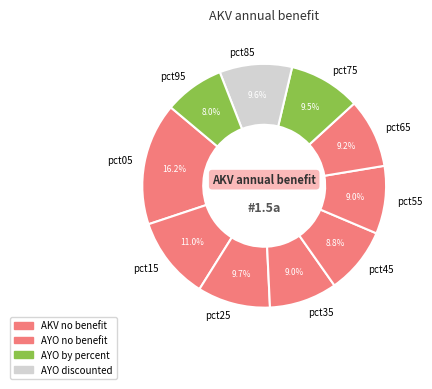

How much of the chart is everything except pct55?

91.0%